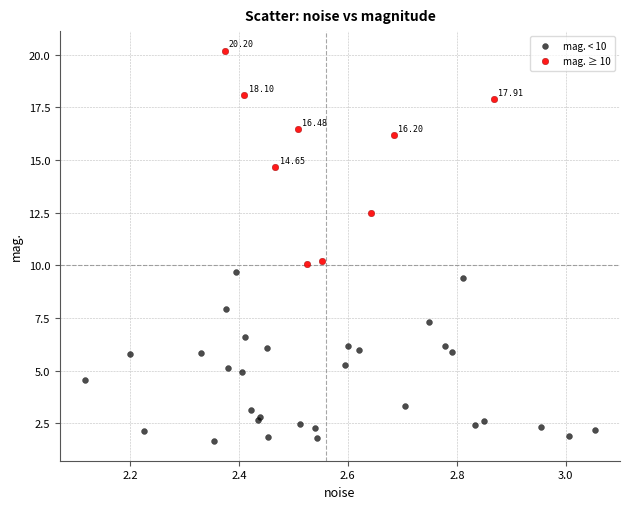

Which series has the largest Y range (max minus min)?

mag. ≥ 10